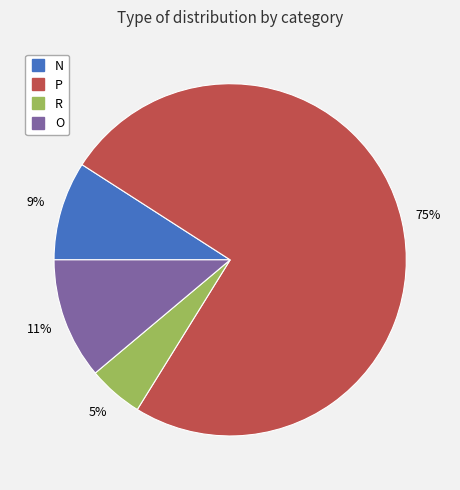

To the nearest percent, what is the average slice percentage?

25%